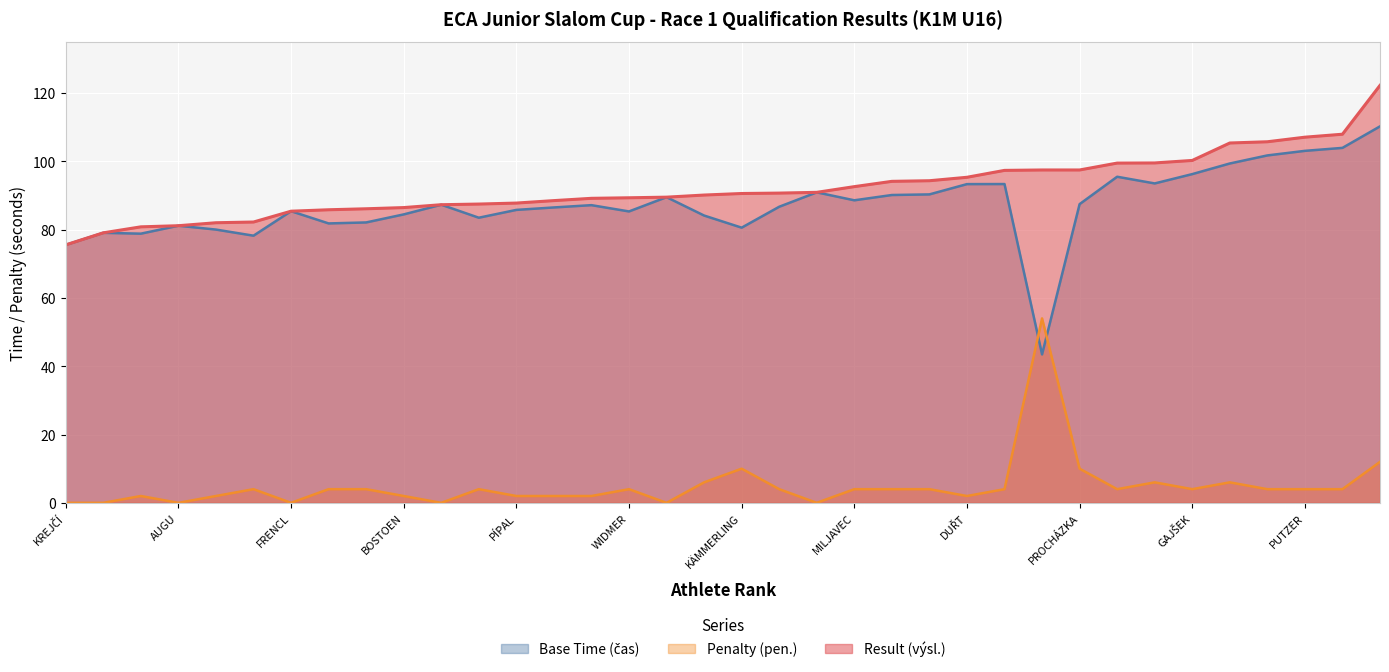

Reading right to left, extract all data points from this chart.

Base Time (čas): DOSCH=110.2	DEETJEN=103.9	PUTZER=103.1	MÍL=101.7	MITTINGER=99.4	GAJŠEK=96.2	LANGE=93.5	HUBER=95.5	PROCHÁZKA=87.5	KOFFEL=43.5	TESAŘ=93.3	DUŘT=93.3	MALINGRE=90.3	RIGHETTI=90.1	MILJAVEC=88.6	ROHRER=90.9	BLAŠČÍK=86.7	KÄMMERLING=80.6	MANERT=84.1	SVINTSITSKY=89.5	WIDMER=85.3	SELL=87.2	KUPLIN=86.5	PÍPAL=85.8	PANICO=83.5	PISTONI=87.3	BOSTOEN=84.5	JUNG=82.1	HACQUART=81.8	FRENCL=85.4	BOLTE=78.2	KIES=80.0	AUGU=81.1	ROUČA=78.8	MRÁZ=79.1	KREJČÍ=75.5
Penalty (pen.): DOSCH=12.0	DEETJEN=4.0	PUTZER=4.0	MÍL=4.0	MITTINGER=6.0	GAJŠEK=4.0	LANGE=6.0	HUBER=4.0	PROCHÁZKA=10.0	KOFFEL=54.0	TESAŘ=4.0	DUŘT=2.0	MALINGRE=4.0	RIGHETTI=4.0	MILJAVEC=4.0	ROHRER=0.0	BLAŠČÍK=4.0	KÄMMERLING=10.0	MANERT=6.0	SVINTSITSKY=0.0	WIDMER=4.0	SELL=2.0	KUPLIN=2.0	PÍPAL=2.0	PANICO=4.0	PISTONI=0.0	BOSTOEN=2.0	JUNG=4.0	HACQUART=4.0	FRENCL=0.0	BOLTE=4.0	KIES=2.0	AUGU=0.0	ROUČA=2.0	MRÁZ=0.0	KREJČÍ=0.0
Result (výsl.): DOSCH=122.2	DEETJEN=107.9	PUTZER=107.1	MÍL=105.7	MITTINGER=105.4	GAJŠEK=100.2	LANGE=99.5	HUBER=99.5	PROCHÁZKA=97.5	KOFFEL=97.5	TESAŘ=97.3	DUŘT=95.3	MALINGRE=94.3	RIGHETTI=94.1	MILJAVEC=92.6	ROHRER=90.9	BLAŠČÍK=90.7	KÄMMERLING=90.6	MANERT=90.1	SVINTSITSKY=89.5	WIDMER=89.3	SELL=89.2	KUPLIN=88.5	PÍPAL=87.8	PANICO=87.5	PISTONI=87.3	BOSTOEN=86.5	JUNG=86.1	HACQUART=85.8	FRENCL=85.4	BOLTE=82.2	KIES=82.0	AUGU=81.1	ROUČA=80.8	MRÁZ=79.1	KREJČÍ=75.5